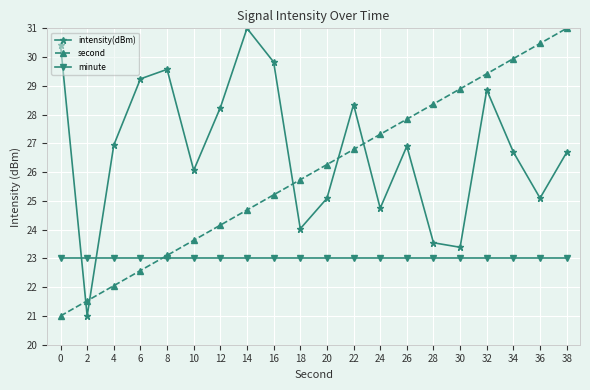

List the labels in order of second value, largest first.

38, 36, 34, 32, 30, 28, 26, 24, 22, 20, 18, 16, 14, 12, 10, 8, 6, 4, 2, 0